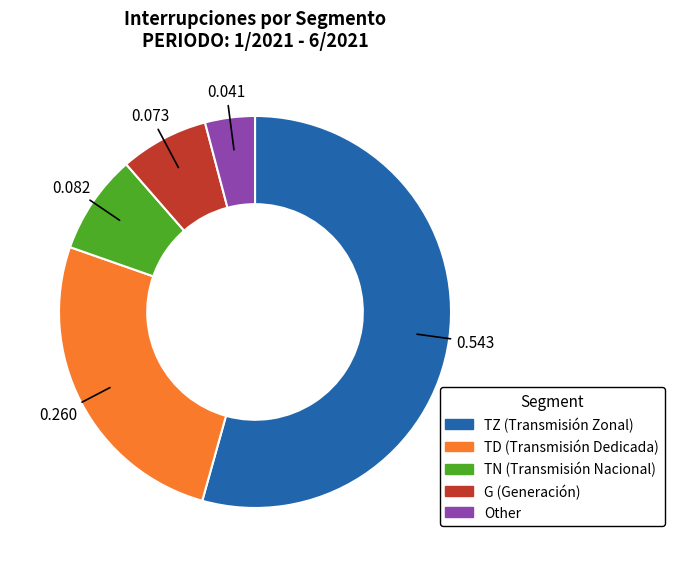

Do TN and TZ together represent more than half of the pie?

Yes